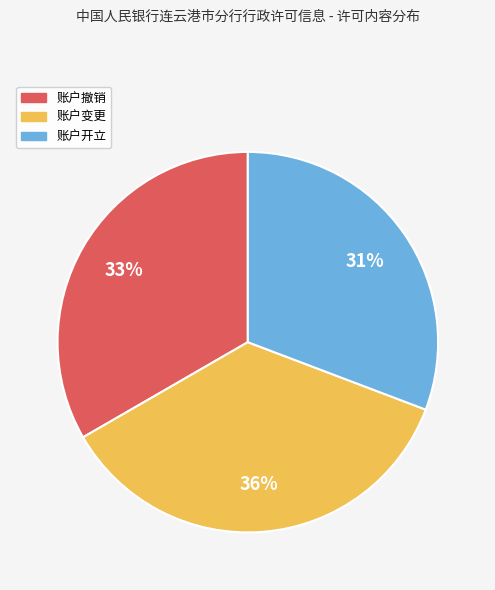

The 账户撤销 slice represents 48% of the pie. True or false?

False